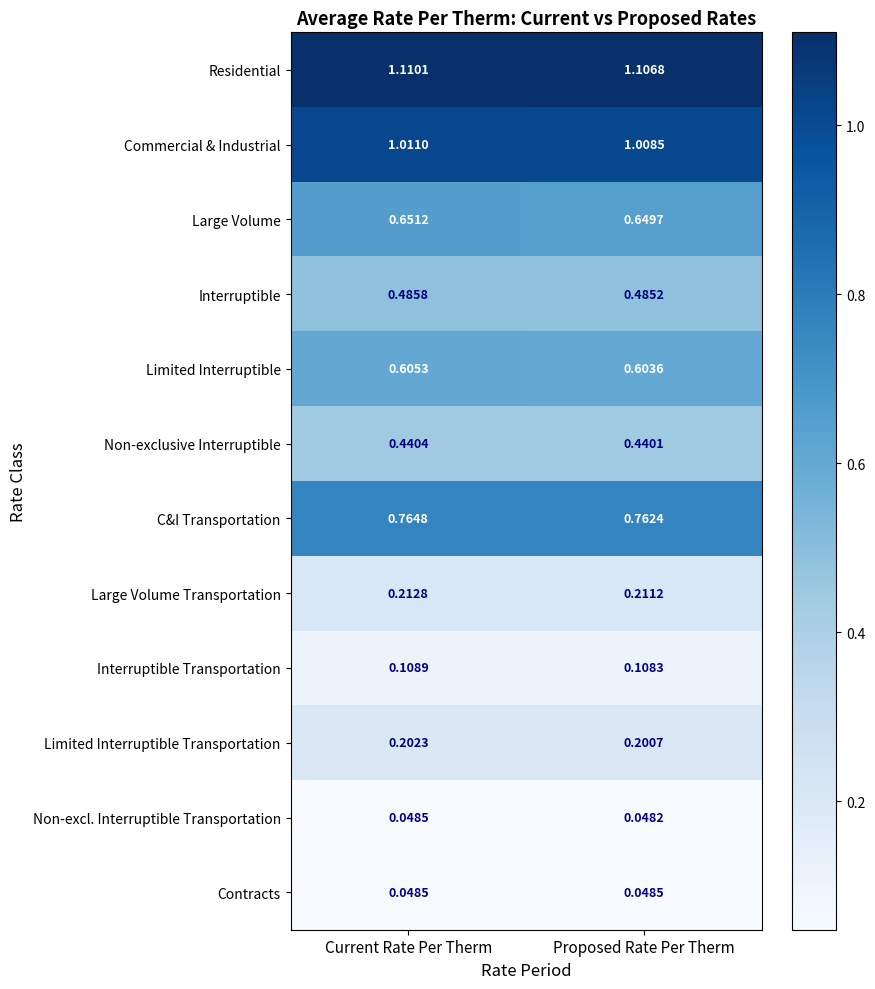

Which series has the widest spread of values?

Residential